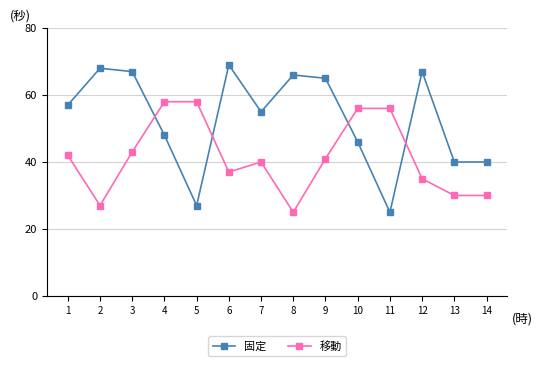

How many lines are shown in the chart?

2